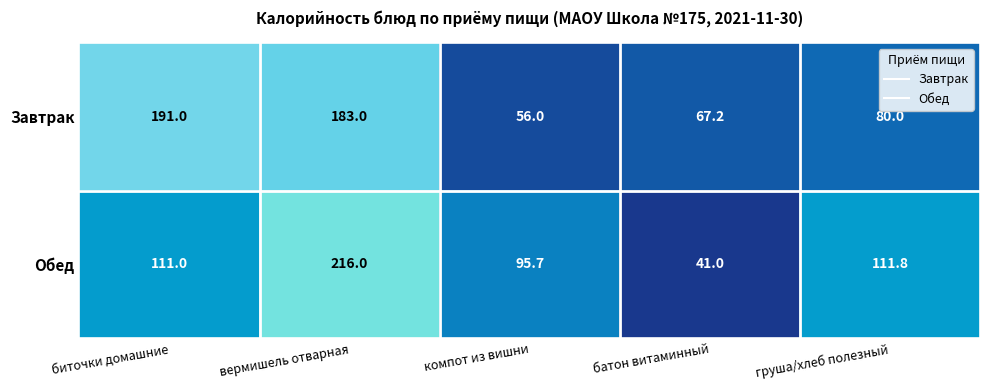

At which category is the sum across all series the highest?

вермишель отварная